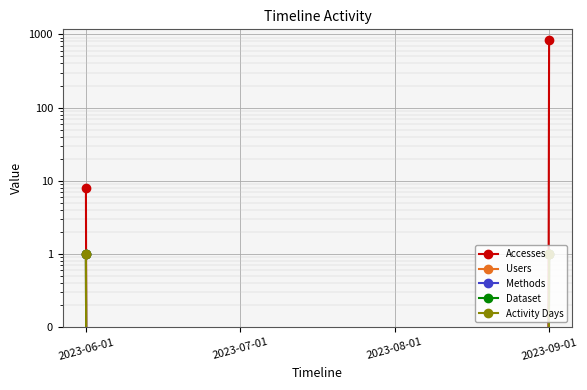

Reading left to right, list all the values displayed in this chart.

Accesses: 8	0	0	836
Users: 1	0	0	1
Methods: 1	0	0	1
Dataset: 1	0	0	1
Activity Days: 1	0	0	1